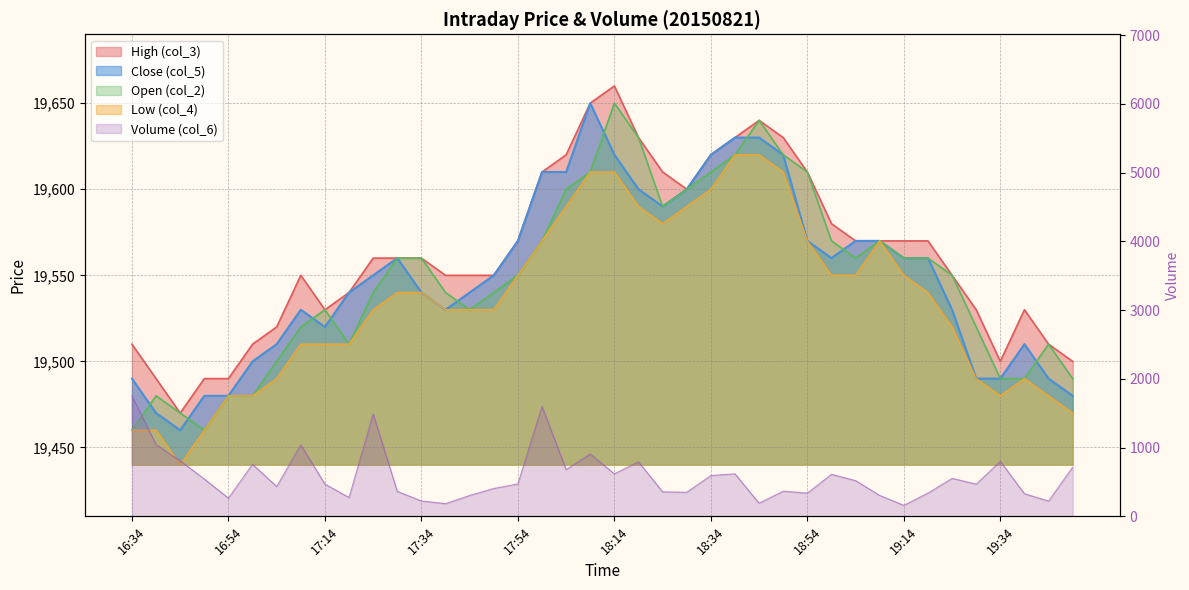

Does the chart display data point markers on the line(s)?

No